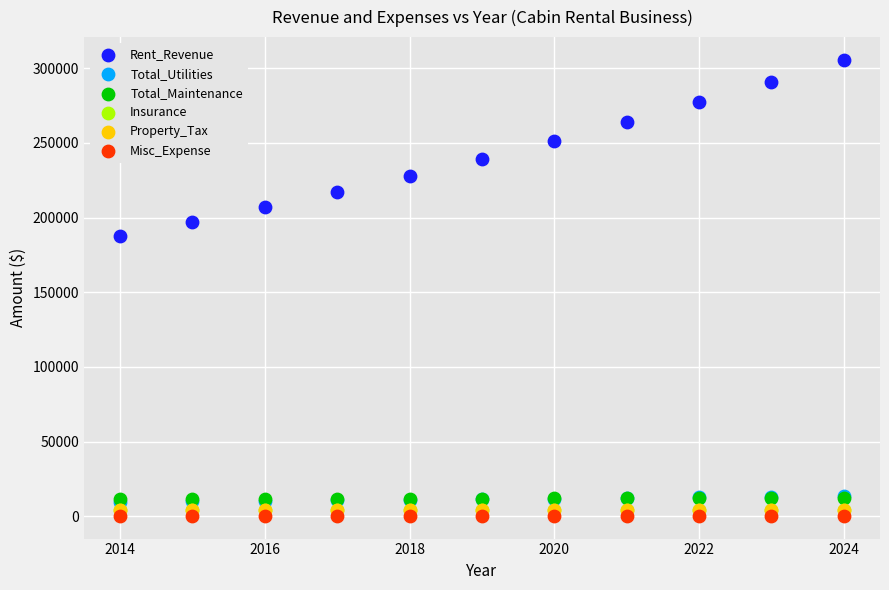

What are all the series names shown in the legend?

Rent_Revenue, Total_Utilities, Total_Maintenance, Insurance, Property_Tax, Misc_Expense